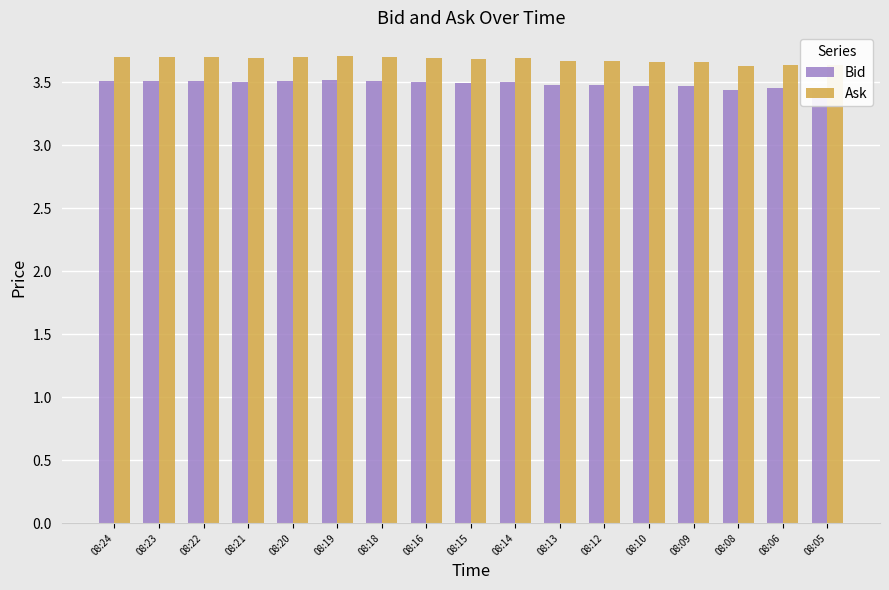

How many bars are there in each group?

2